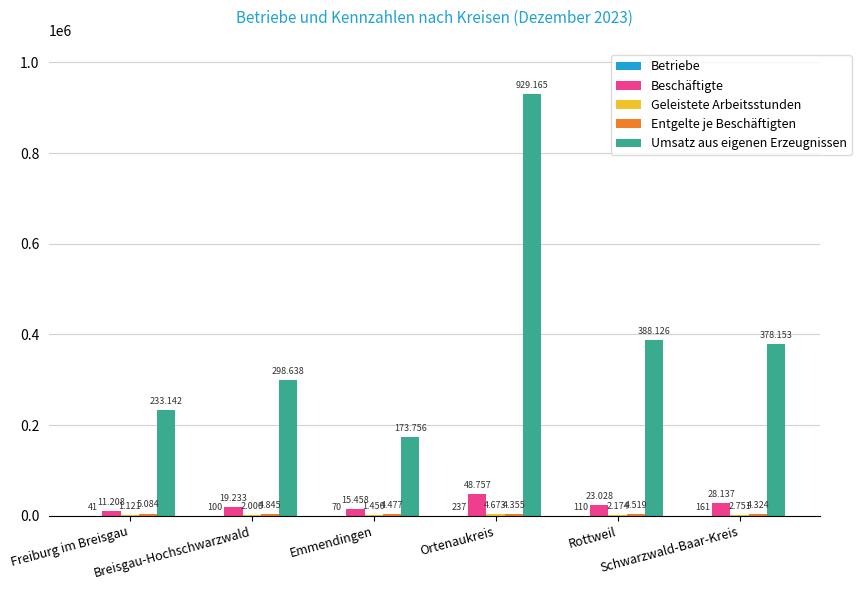

What is the lowest value of the Entgelte je Beschäftigten series?

4324